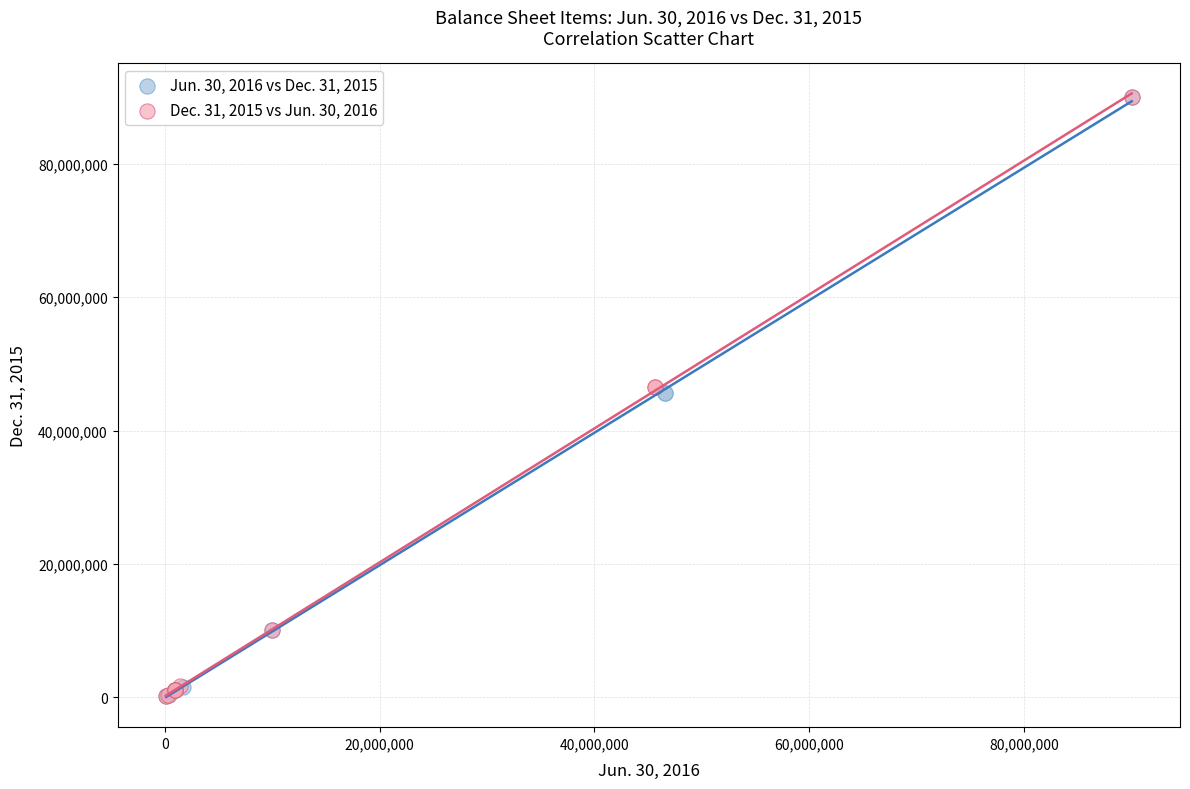

Which series has the widest spread of Y values?

Jun. 30, 2016 vs Dec. 31, 2015